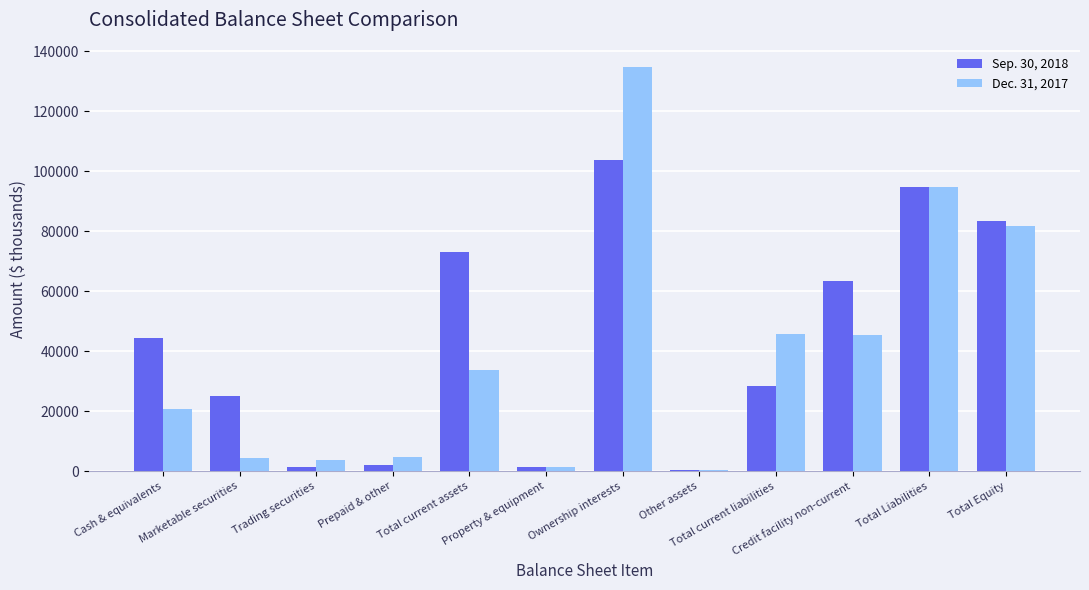

What is the sum of the Dec. 31, 2017 values at Prepaid & other and Total current assets?

38252